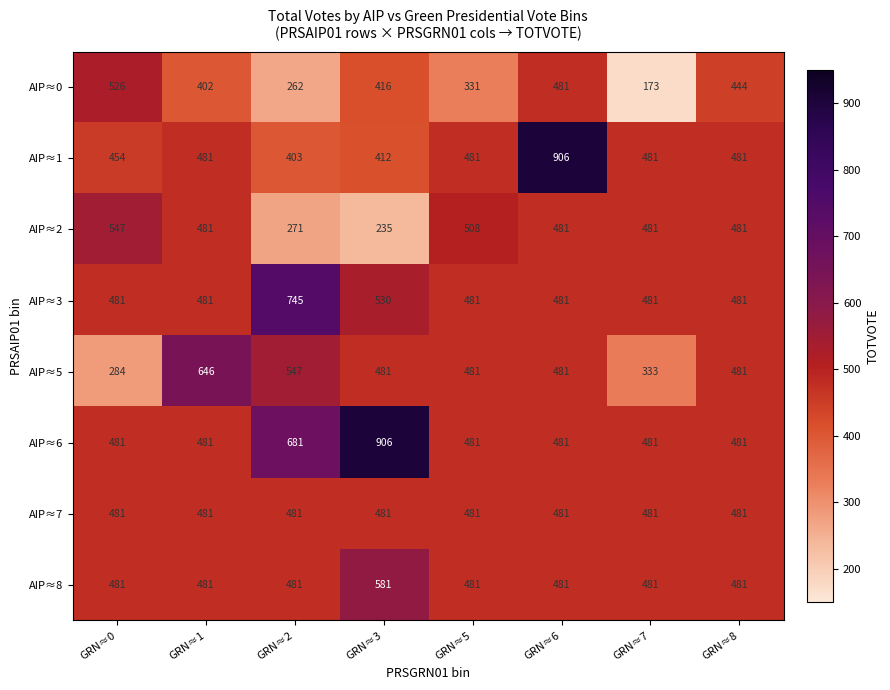

Which series has the largest range (max minus min)?

AIP≈1